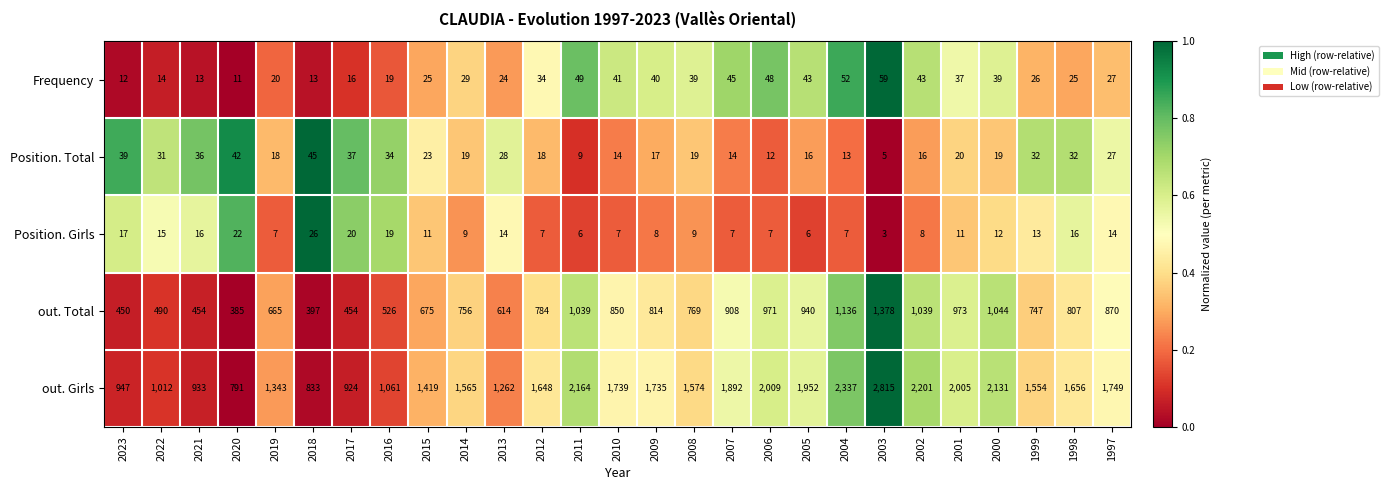

Count the number of categories in the chart.

27